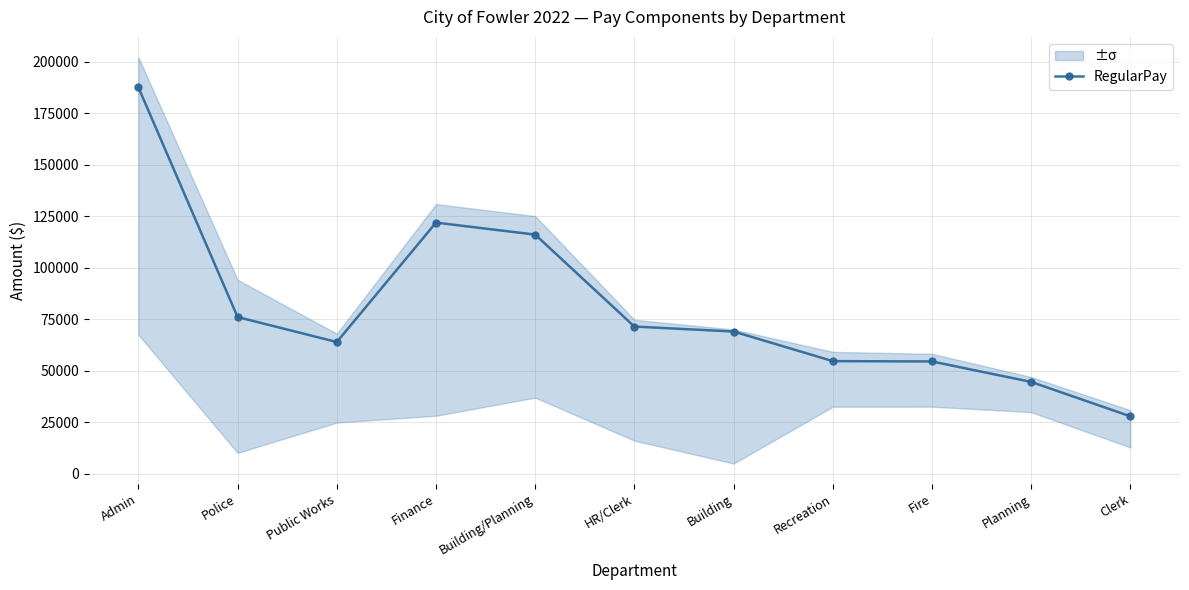

At which label does the data first exceed 68990?

Admin